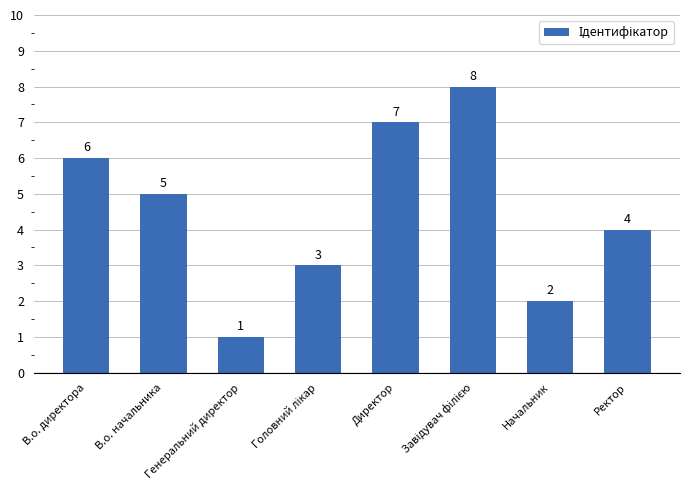

Which category has the lowest value across all series?

Генеральний директор